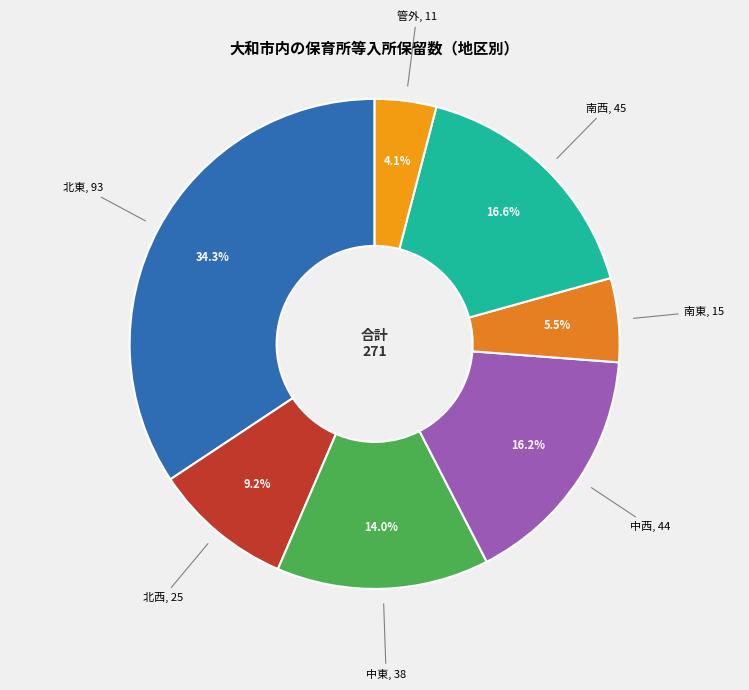

Between 南西 and 北東, which is larger?

北東